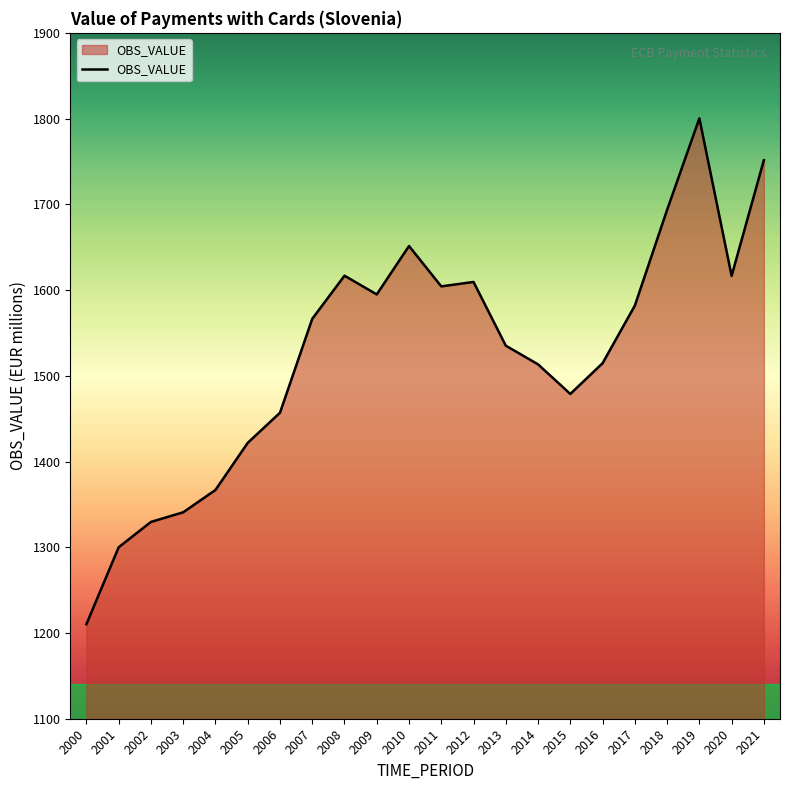

What is the maximum value shown in the chart?

1800.3